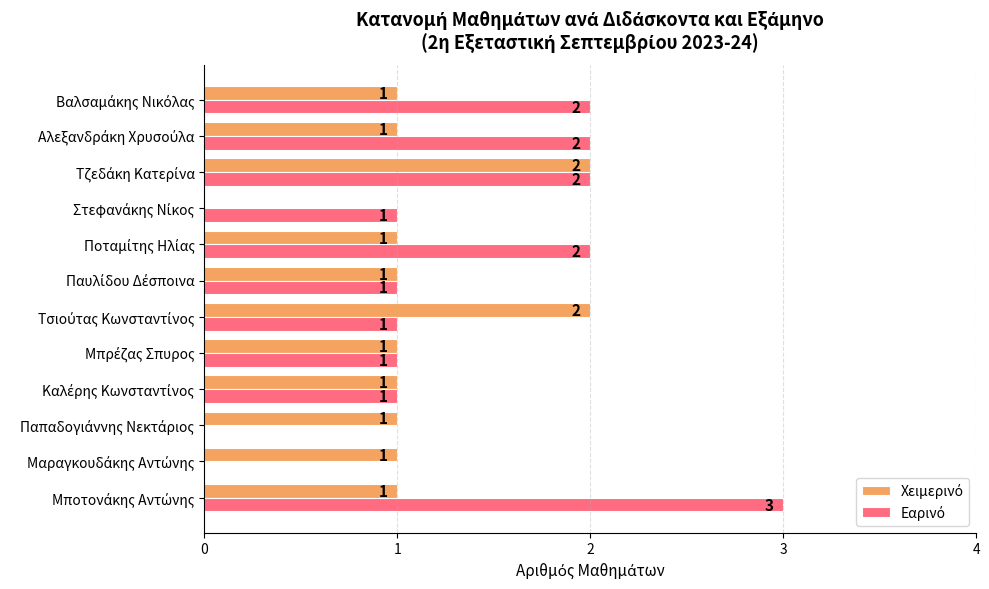

What is the greatest value displayed?

3